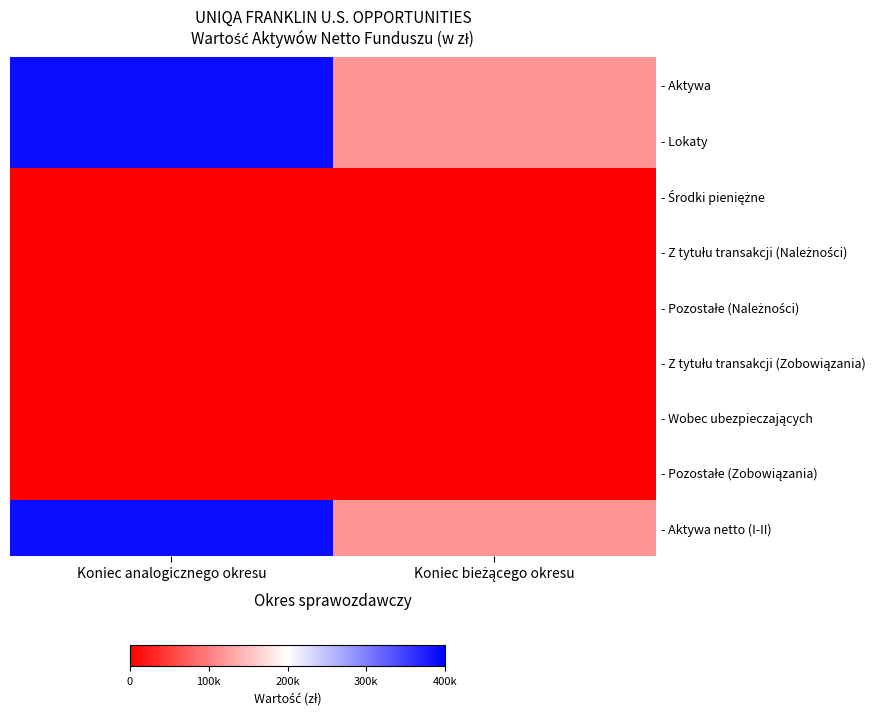

What is the total value across all series at Koniec analogicznego okresu?

1167741.2